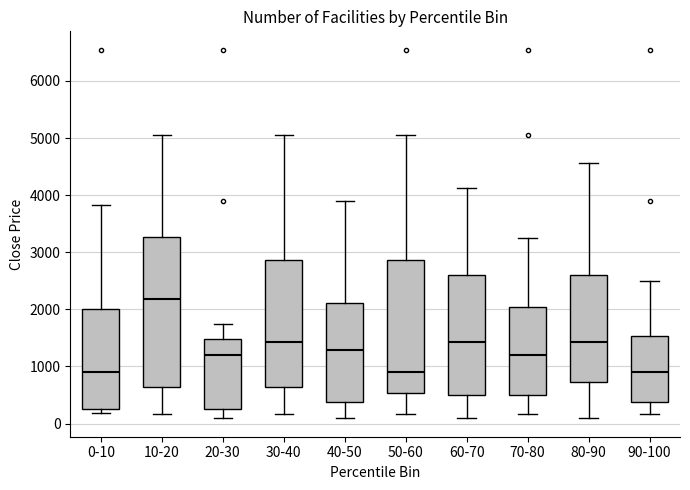

Where does the lower whisker of the box for 80-90 end on the y-axis? The values are not printed on the chart, so give them approximately, as read against the axis.

100